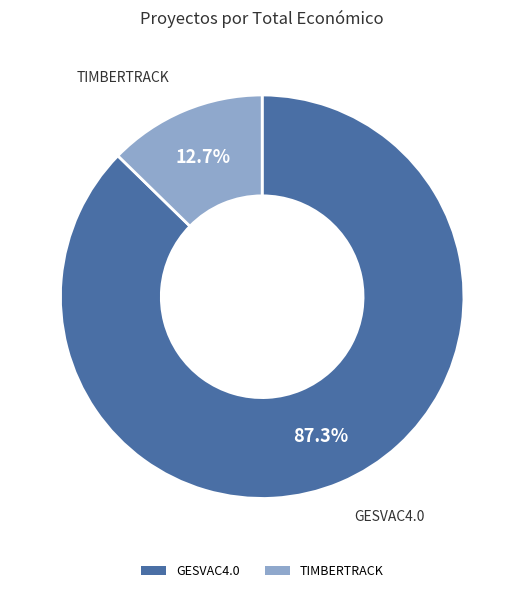

How many segments does this pie chart have?

2